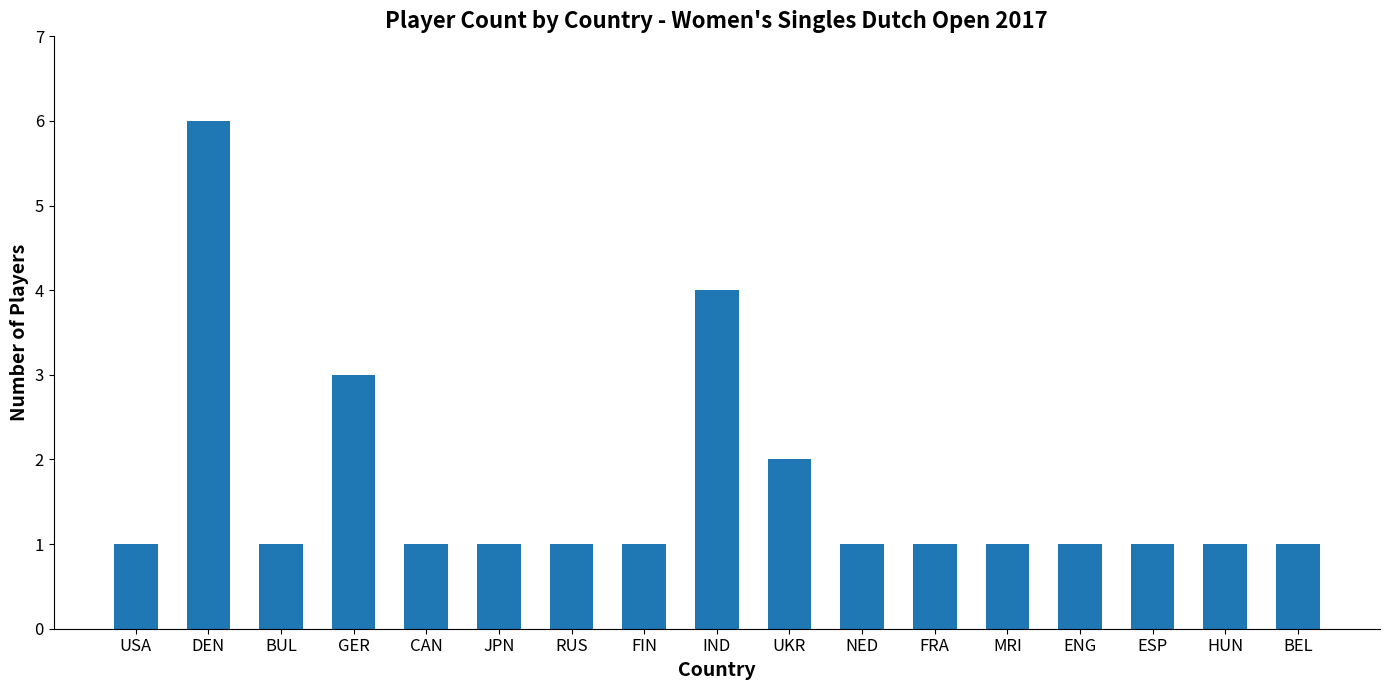

Which has a higher value, GER or CAN?

GER